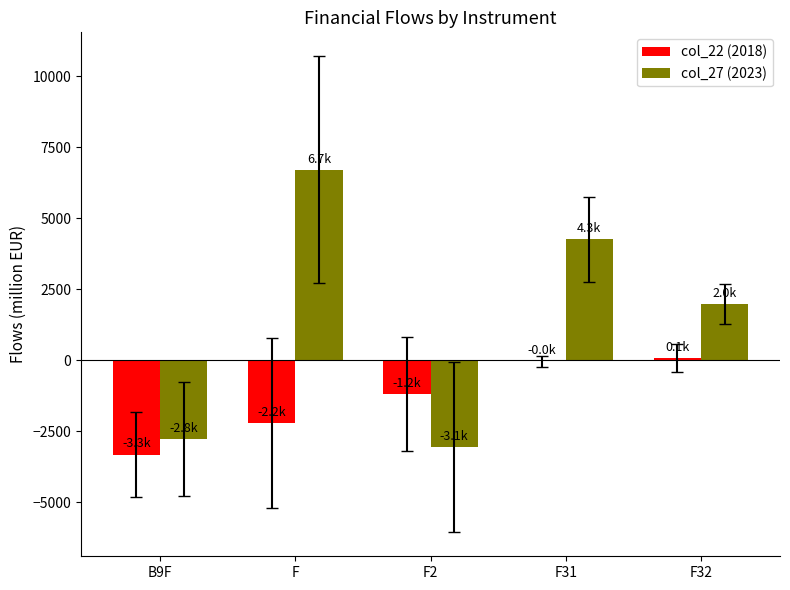

What is the greatest value displayed?

6705.9